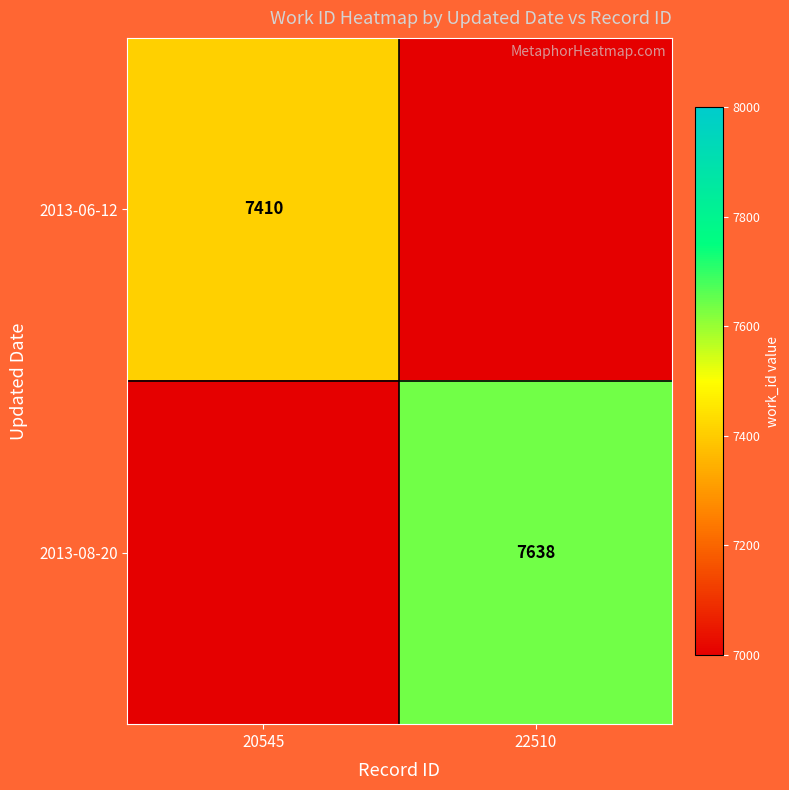

The 2013-08-20 series shows 11861 at 22510. True or false?

False